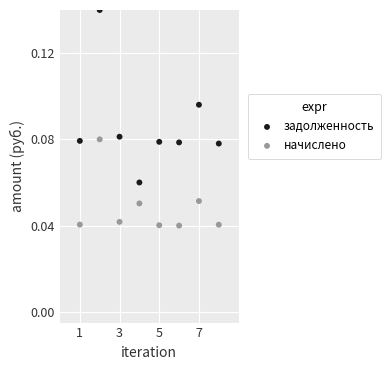

Which series reaches the minimum Y coordinate?

начислено